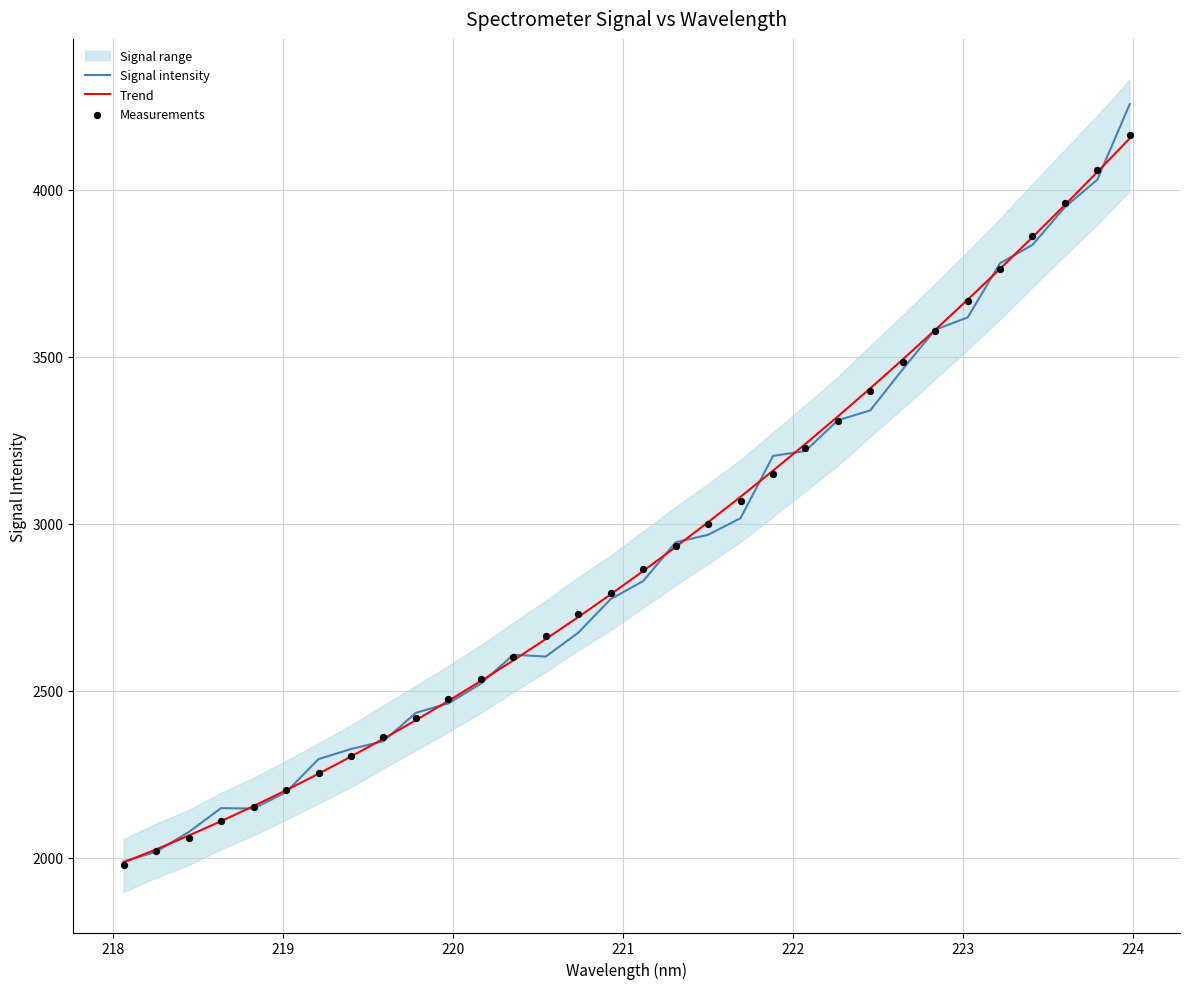

At how many categories does at least one series exceed 2342?

24